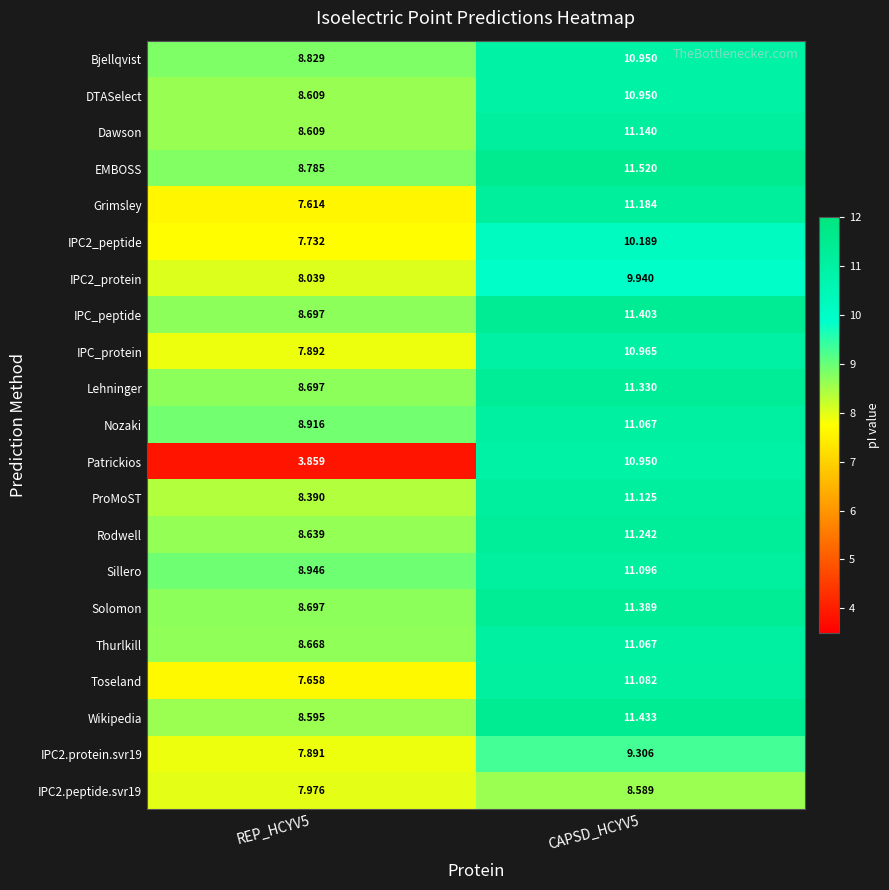

Between REP_HCYV5 and CAPSD_HCYV5, which series saw the biggest shift?

Patrickios